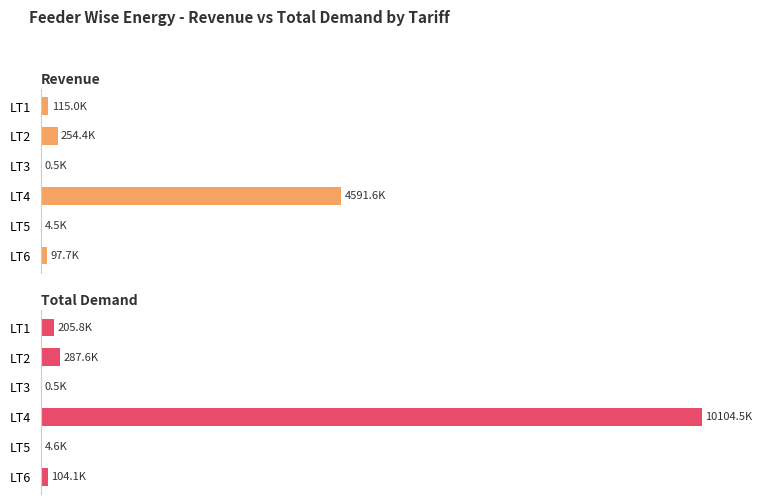

The Total Demand series shows 0.1 at LT5. True or false?

False